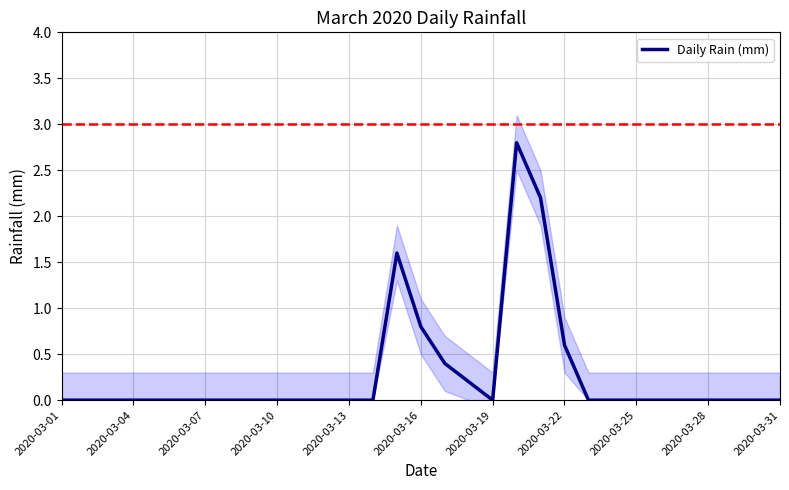

The value of Daily Rain (mm) at 2020-03-31 is 0.0. True or false?

True